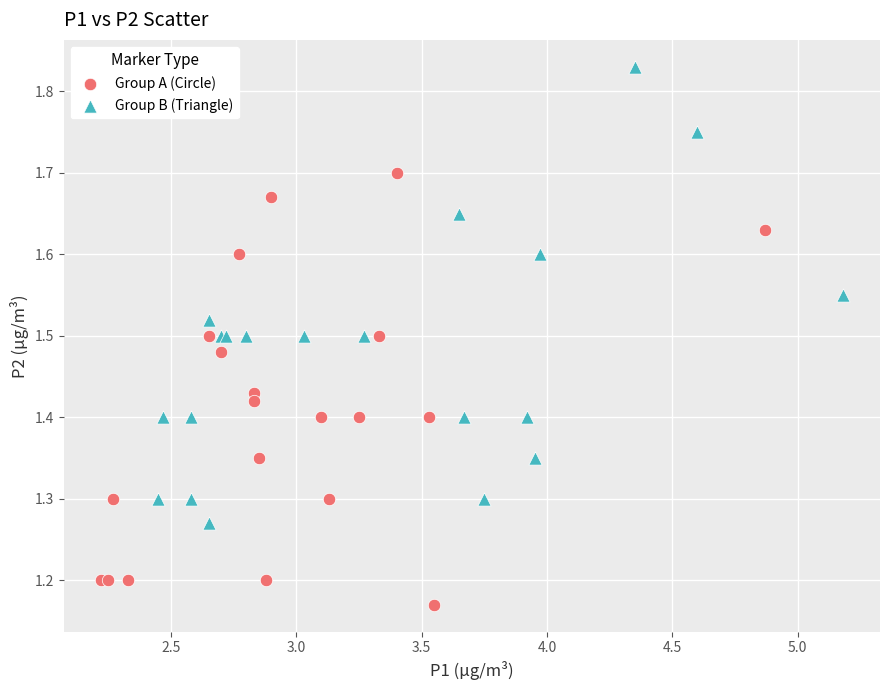

Which series reaches the maximum Y coordinate?

Group B (Triangle)